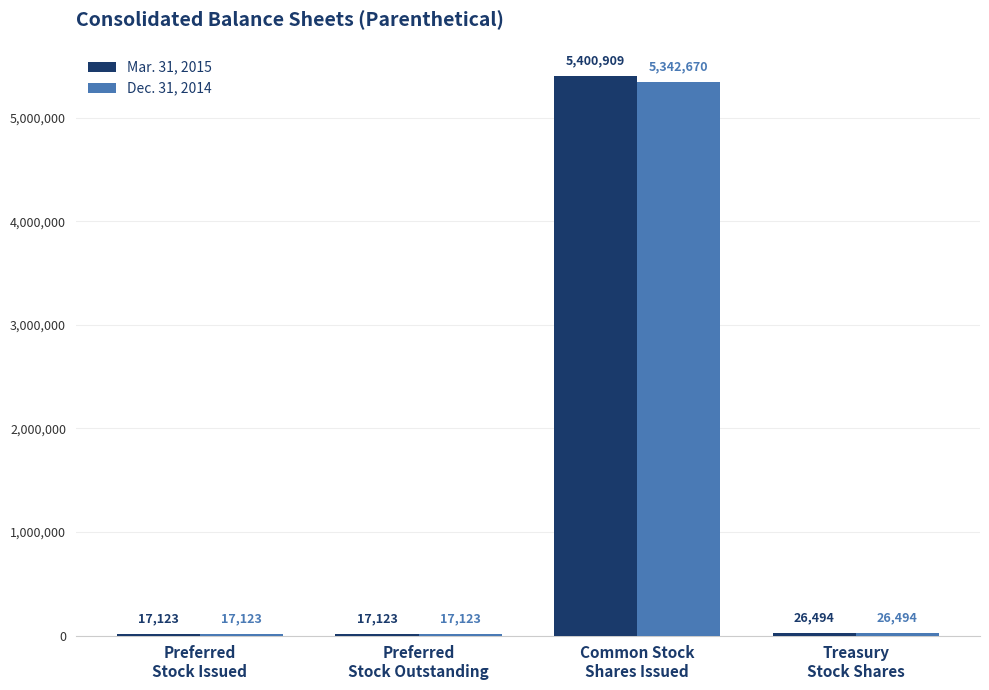

Which series changed the most between Common Stock
Shares Issued and Treasury
Stock Shares?

Mar. 31, 2015